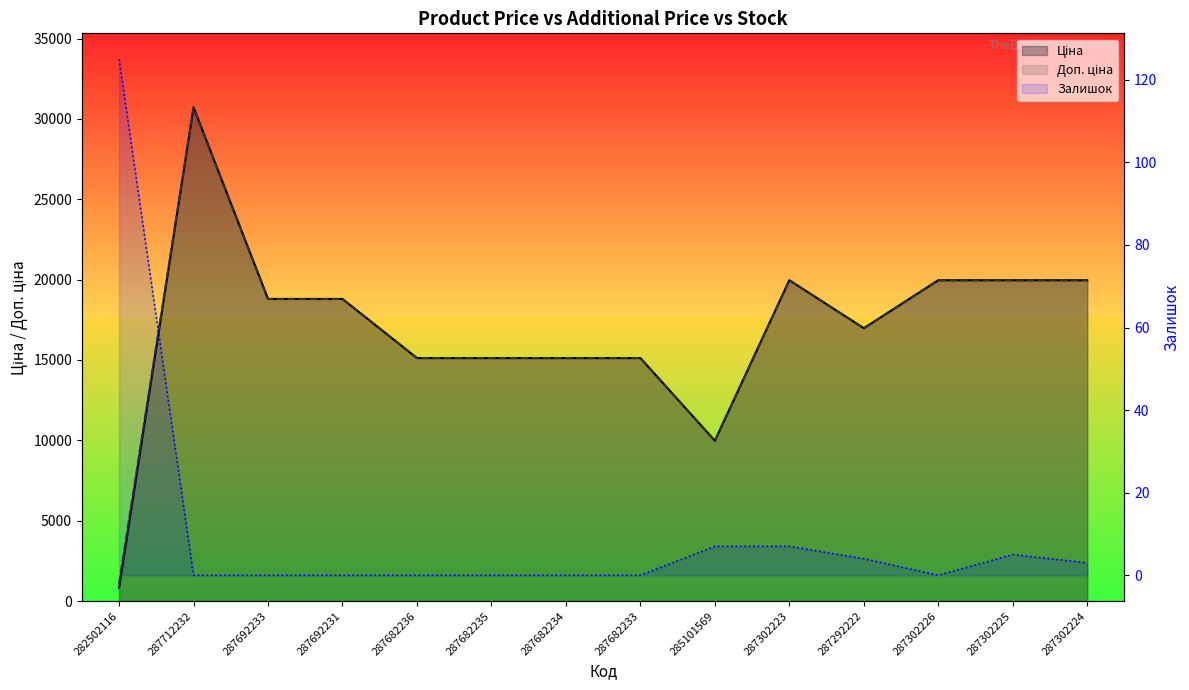

Does the chart display data point markers on the line(s)?

No